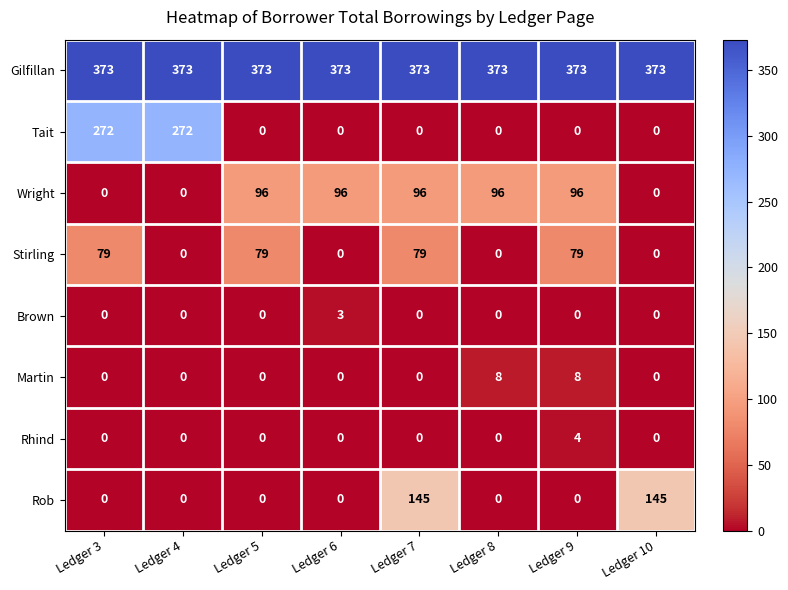

List the series in order of their peak value, highest first.

Gilfillan, Tait, Rob, Wright, Stirling, Martin, Rhind, Brown